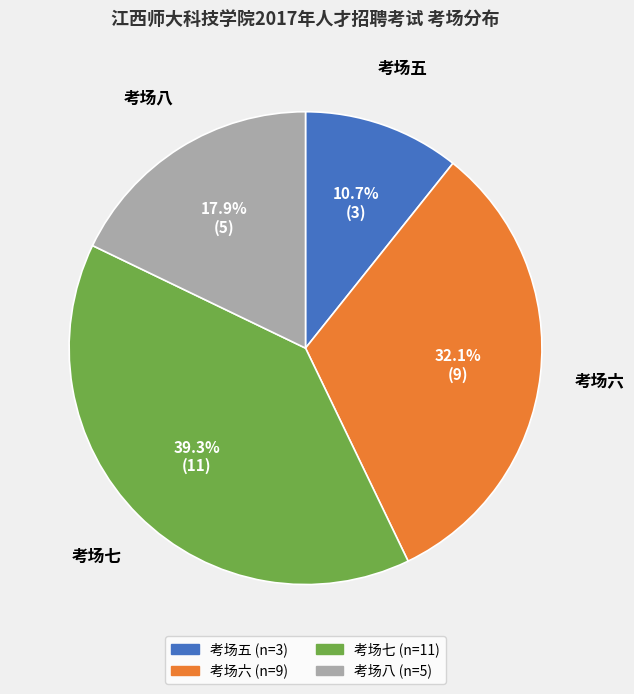

To the nearest percent, what is the difference between the largest and smallest slice percentages?

29%